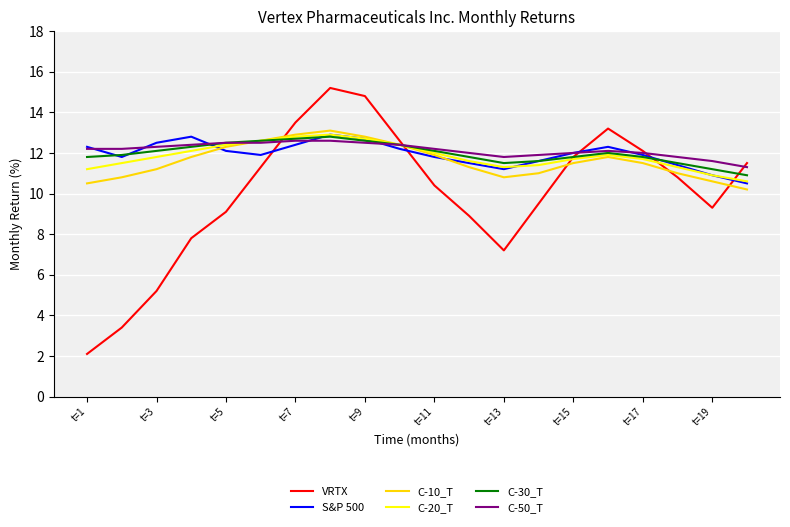

In S&P 500, how many points are higher than both neighbors (excluding endpoints)?

3